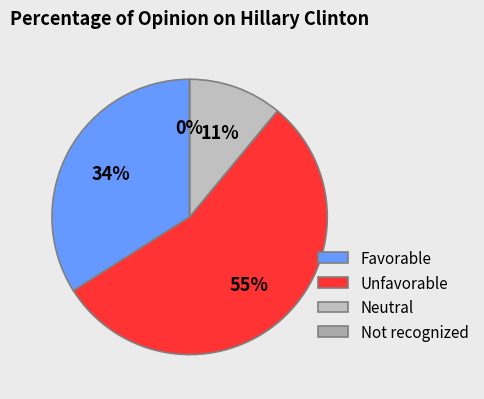

Is it true that Not recognized is 1% of the pie?

False